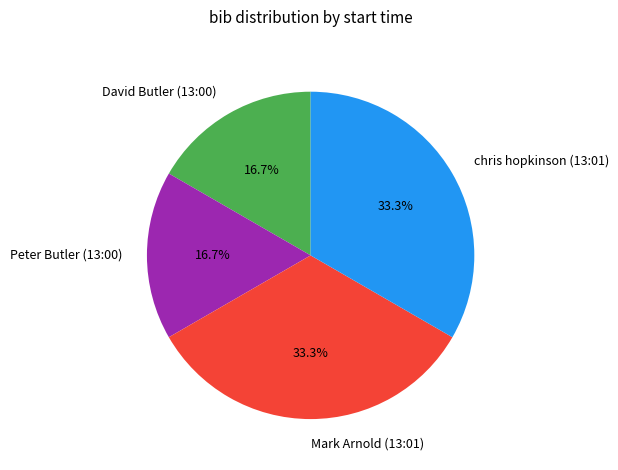

What portion of the pie excludes David Butler (13:00)?

83.3%